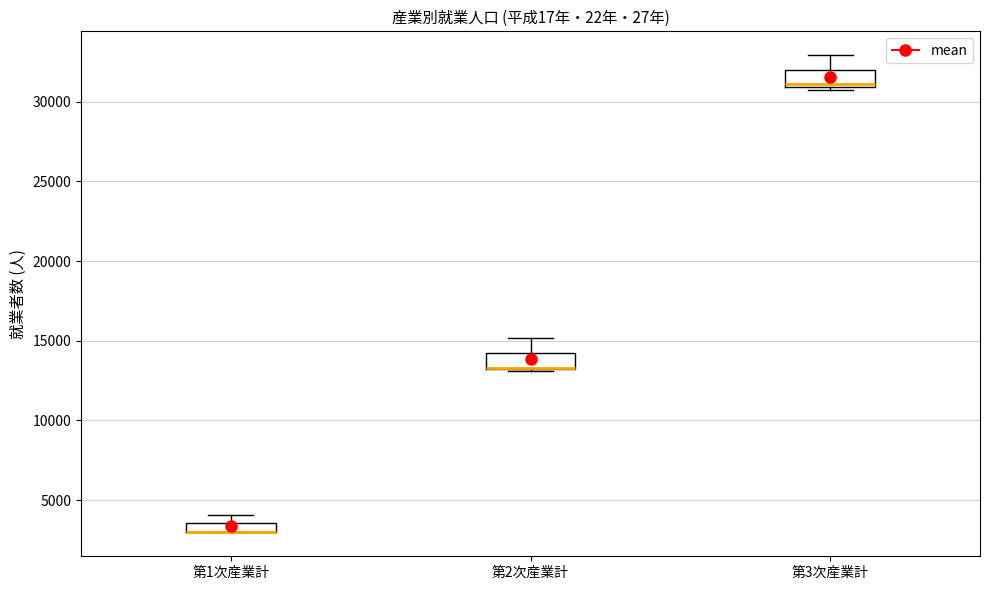

Where is the lower edge of the box for 第3次産業計 on the y-axis? The values are not printed on the chart, so give them approximately, as read against the axis.

31000